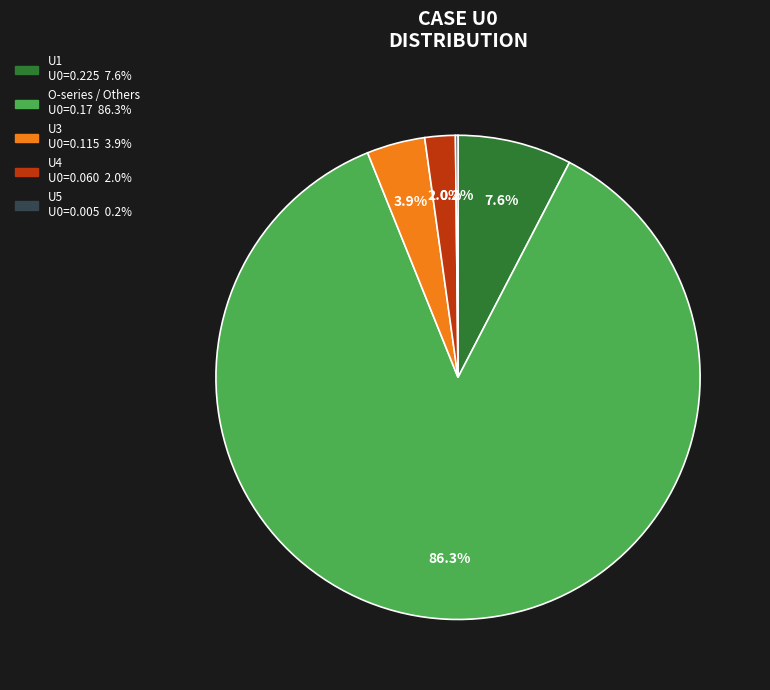

Does any single category account for the majority?

Yes